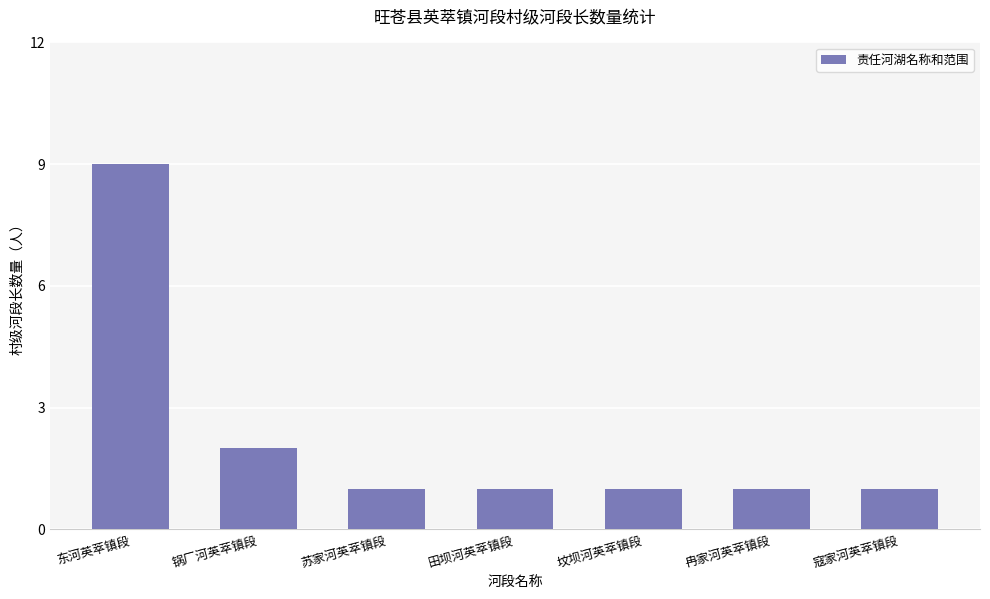

Approximately how many times larger is the value at 坟坝河英萃镇段 compared to 苏家河英萃镇段?

1.0